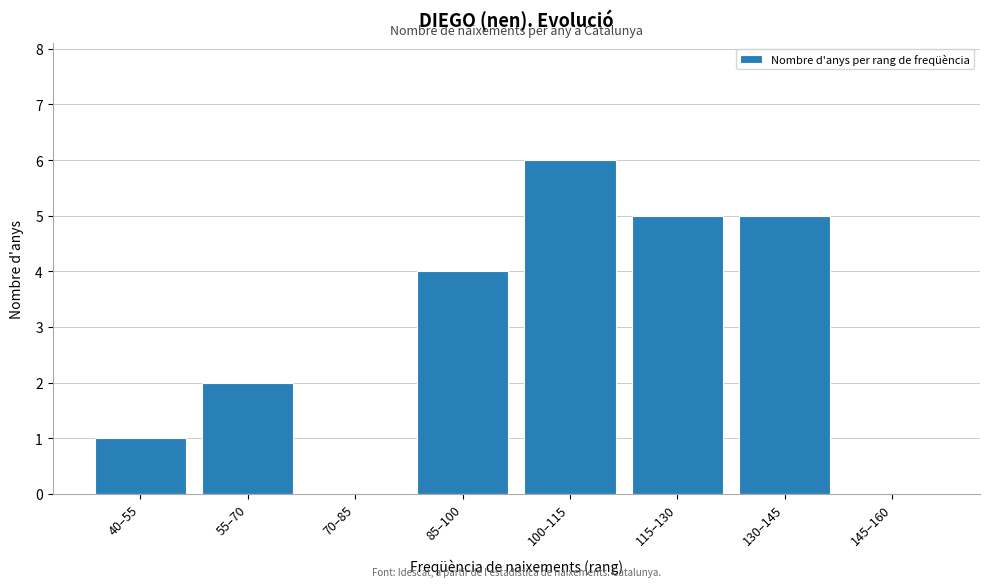

Reading left to right, what are all the values shown in this chart?

40–55=1	55–70=2	70–85=0	85–100=4	100–115=6	115–130=5	130–145=5	145–160=0